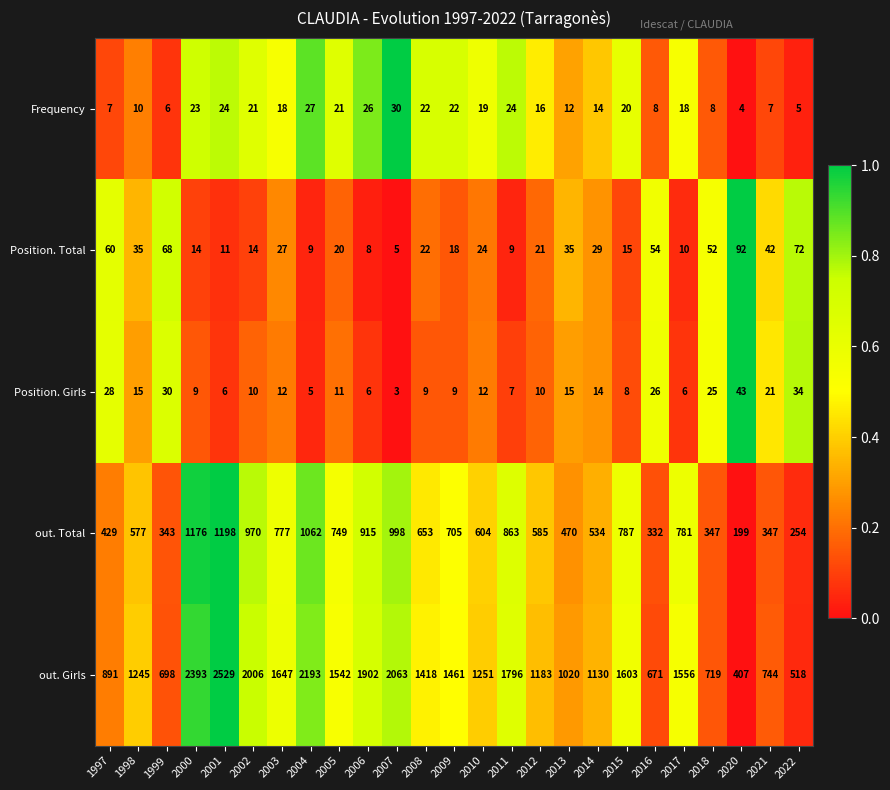

Rank the series by their maximum value, from lowest to highest.

Frequency, Position. Girls, Position. Total, out. Total, out. Girls